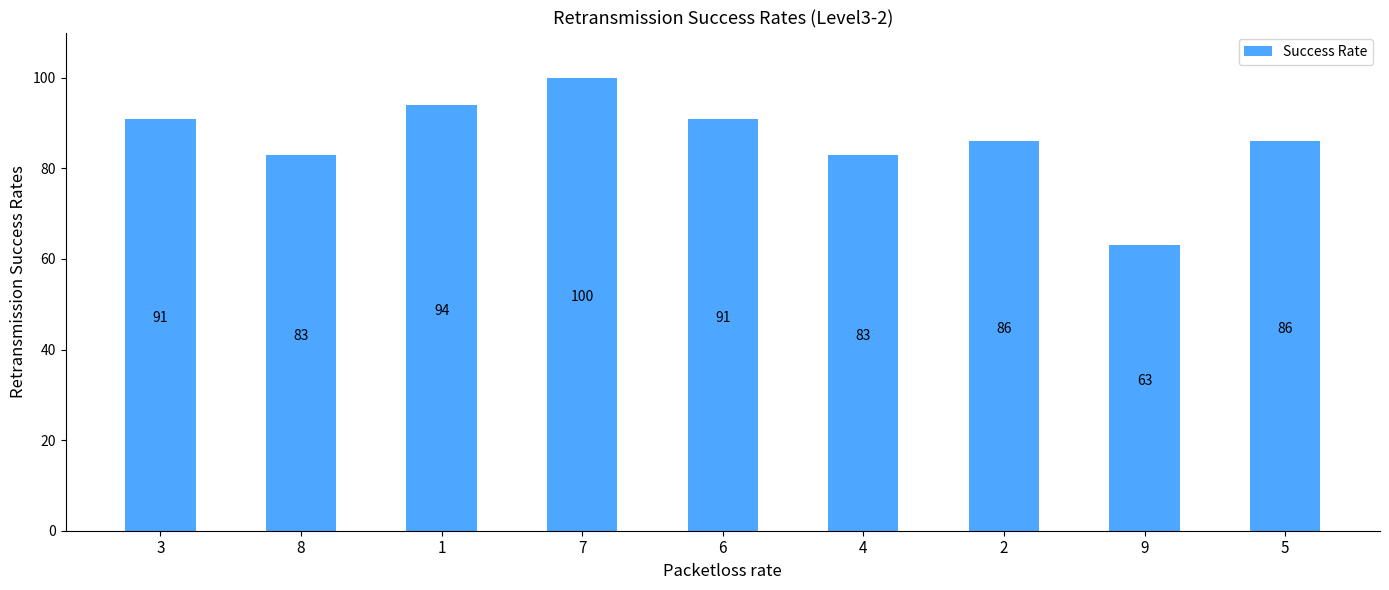

Reading right to left, extract all data points from this chart.

5=86	9=63	2=86	4=83	6=91	7=100	1=94	8=83	3=91